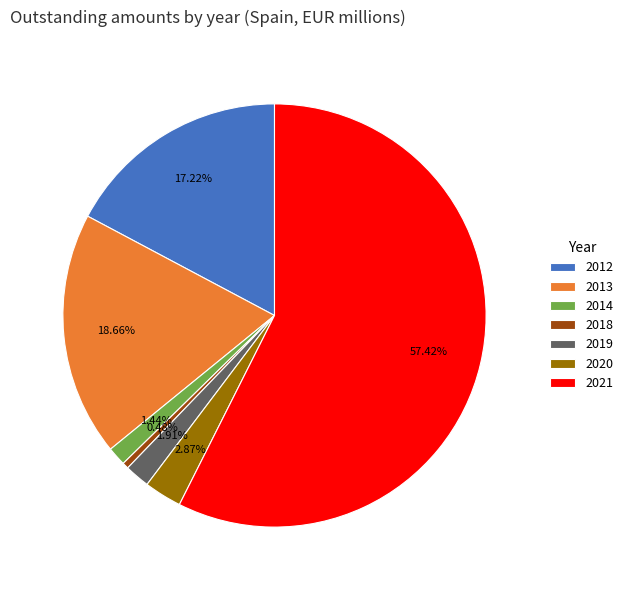

Do 2018 and 2012 together represent more than half of the pie?

No